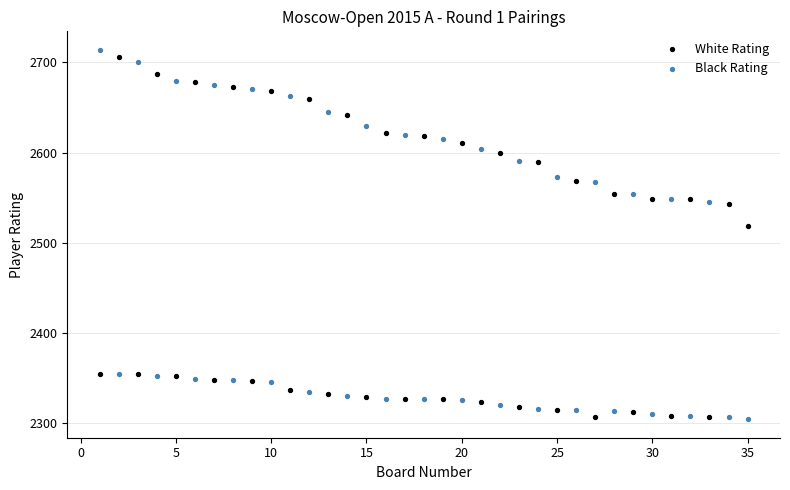

What is the X range (max minus min) for the scatter plot?

34